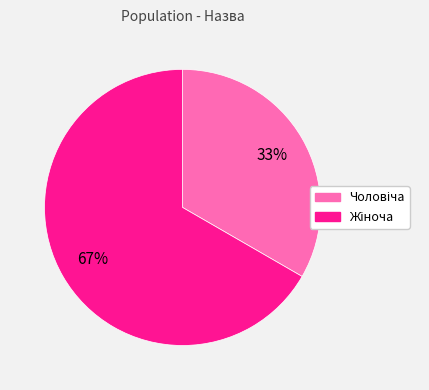

Is there any slice that represents more than half of the pie?

Yes